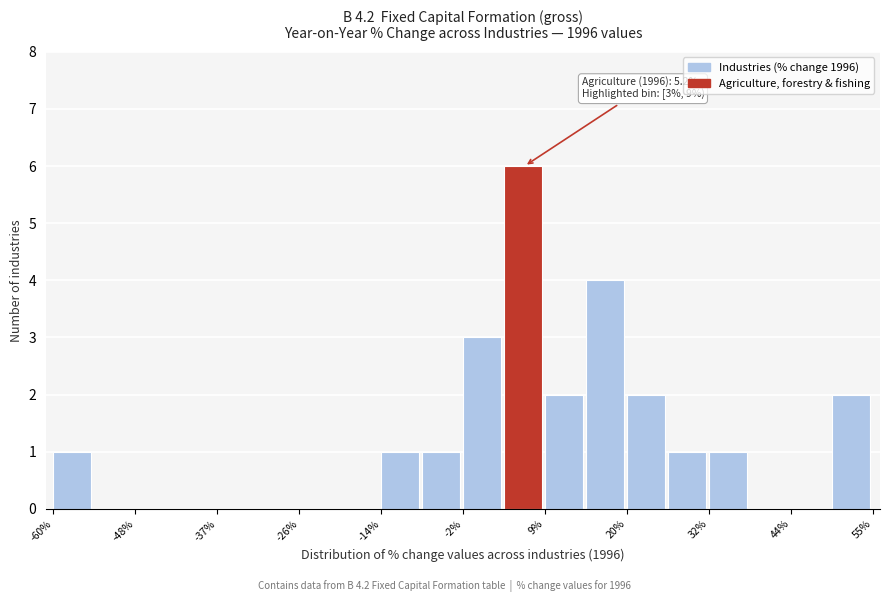

Around what value on the x-axis is the tallest bar? Give the approximate position of its centre, as read against the axis.

6